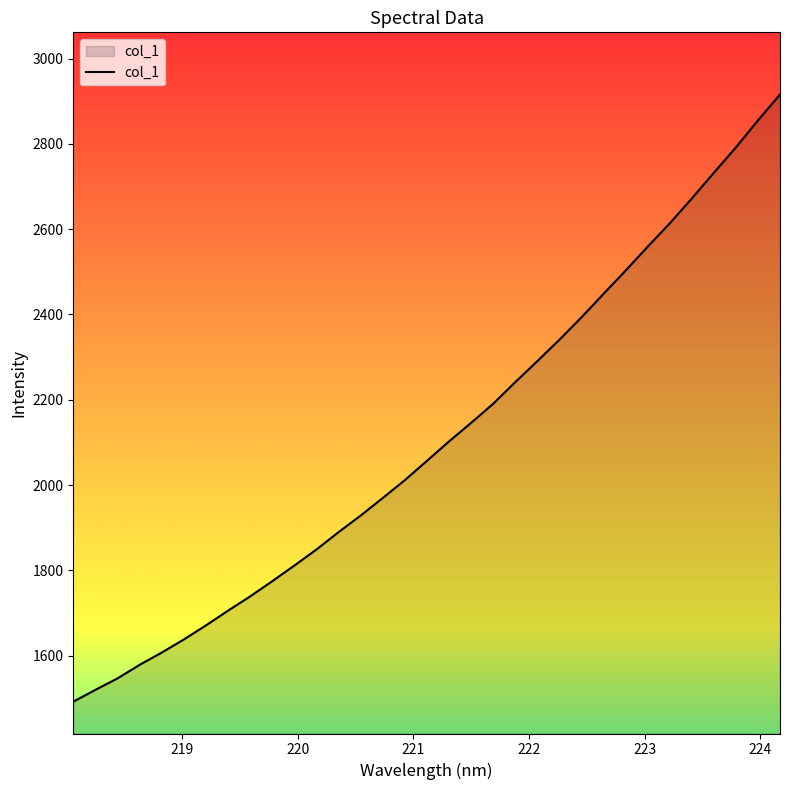

What is the smallest value displayed?

1491.9